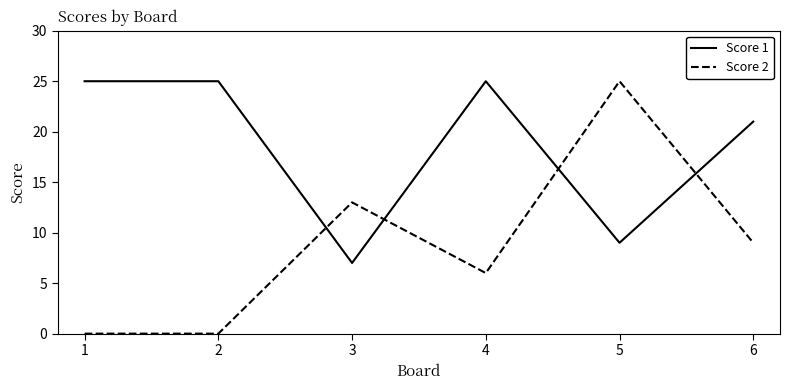

Does the chart have visible grid lines?

No